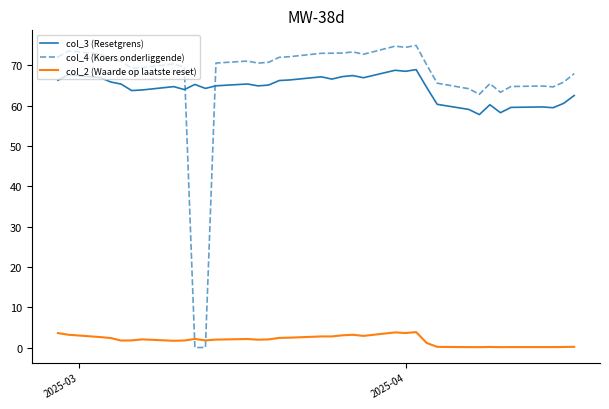

True or false: col_3 (Resetgrens) and col_2 (Waarde op laatste reset) intersect in this chart.

False